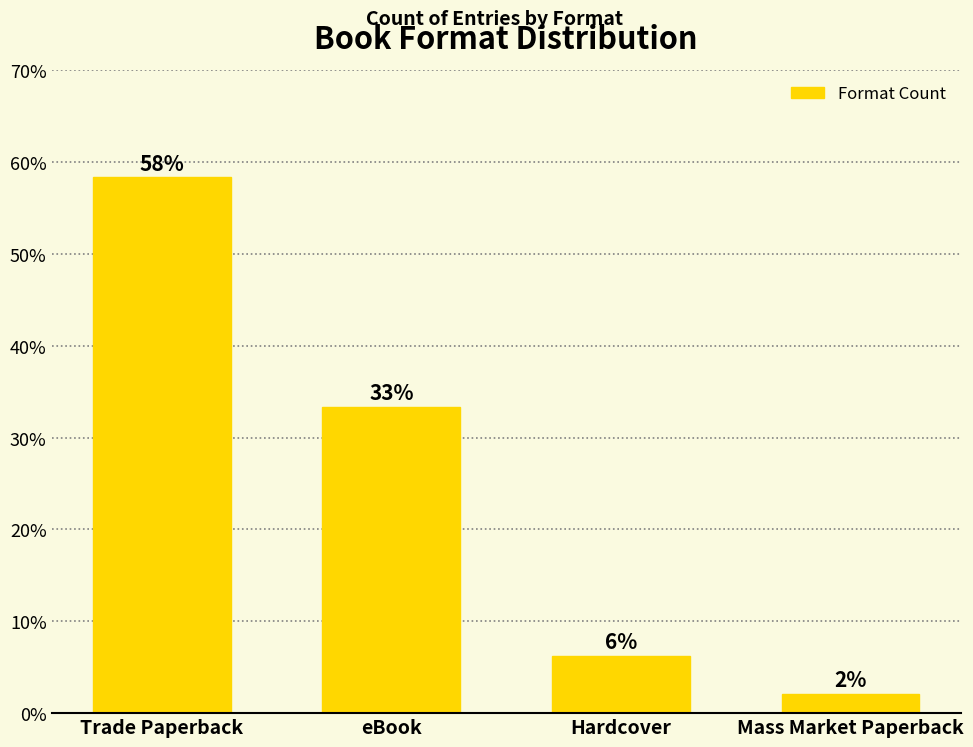

What is the label of the 2nd bar from the left?

eBook